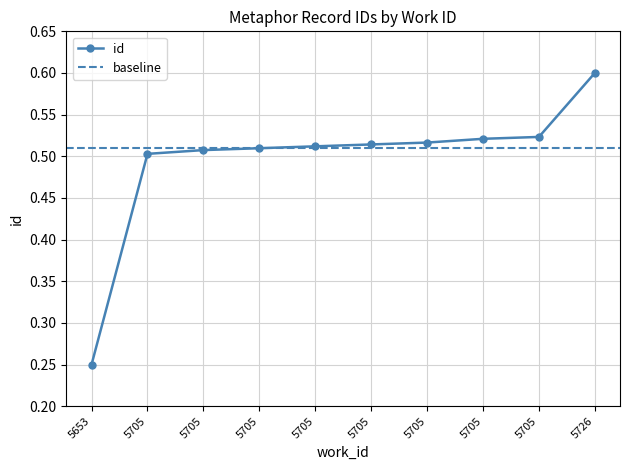

Reading left to right, list all the values displayed in this chart.

5653=0.2	5705=0.5	5705=0.5	5705=0.5	5705=0.5	5705=0.5	5705=0.5	5705=0.5	5705=0.5	5726=0.6